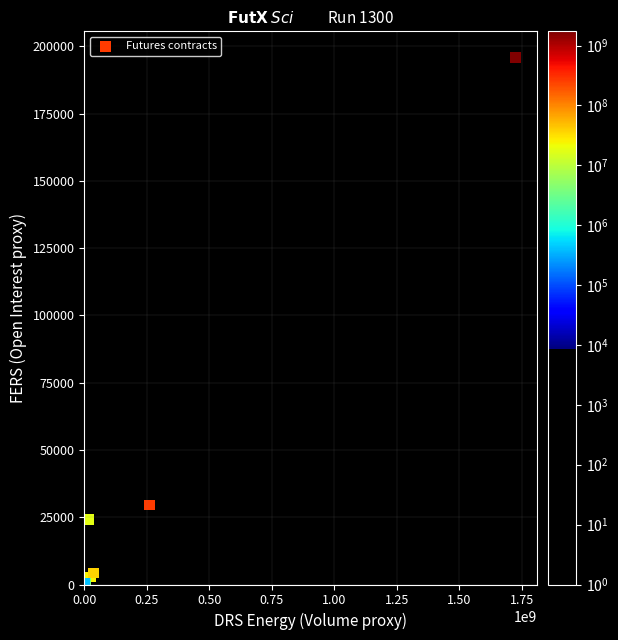

What Y value in the scatter plot is closest to 97902?

29591